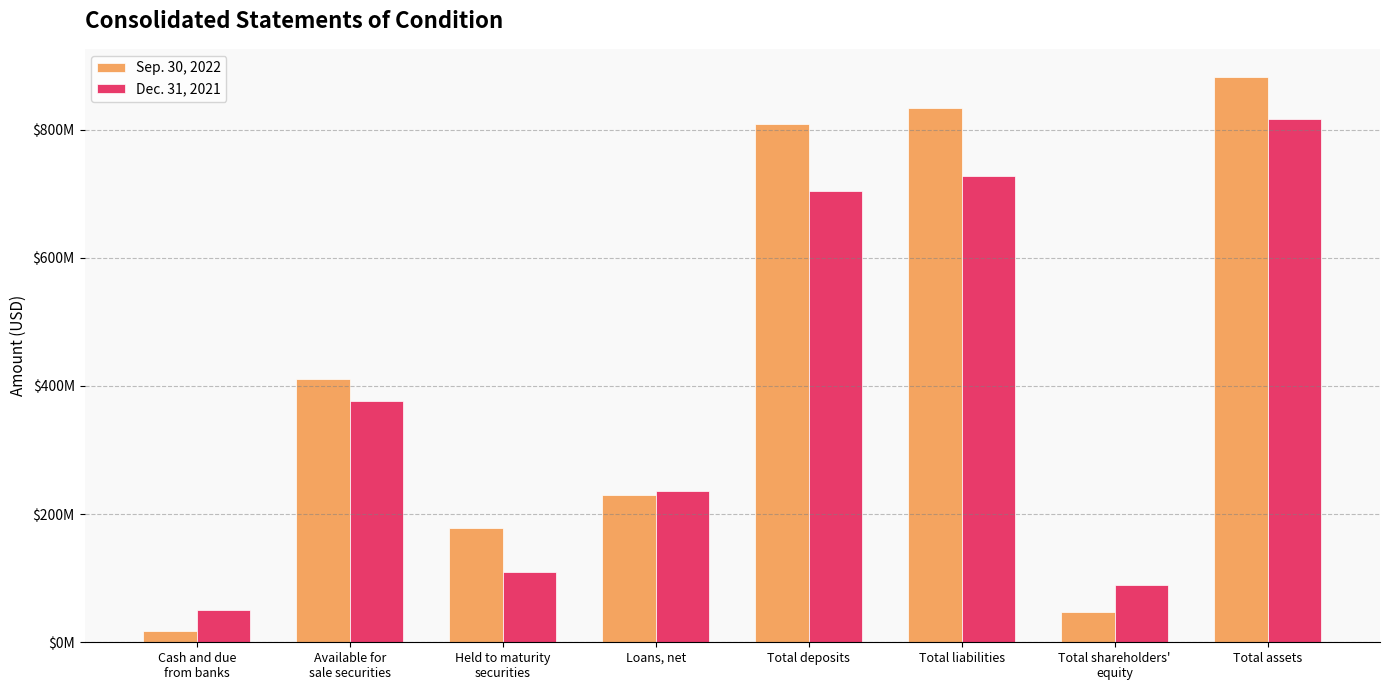

Are the bars grouped side by side (vs. stacked)?

Yes